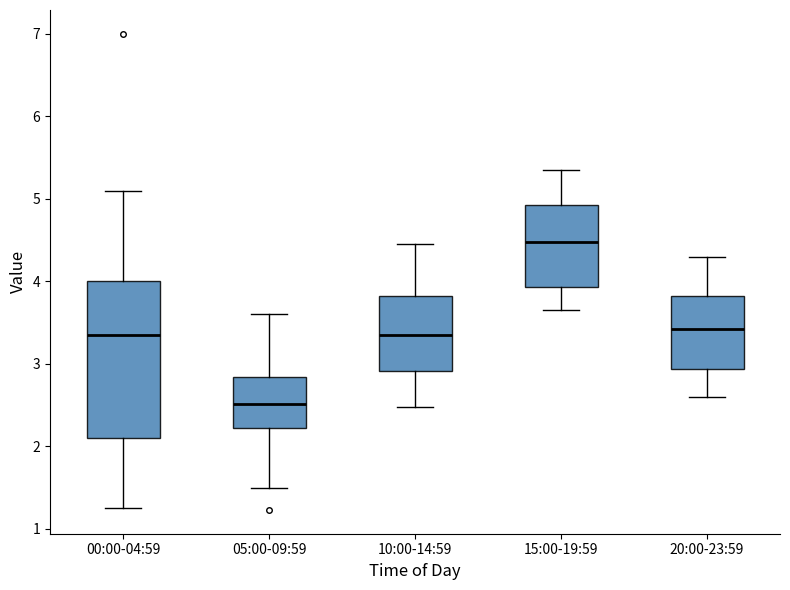

Which box's median line is the lowest?

05:00-09:59